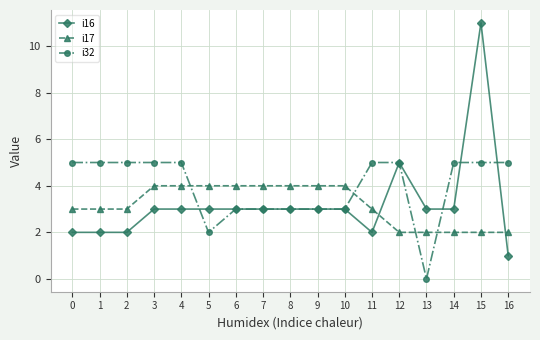

Reading right to left, list all the values displayed in this chart.

i16: 16=1	15=11	14=3	13=3	12=5	11=2	10=3	9=3	8=3	7=3	6=3	5=3	4=3	3=3	2=2	1=2	0=2
i17: 16=2	15=2	14=2	13=2	12=2	11=3	10=4	9=4	8=4	7=4	6=4	5=4	4=4	3=4	2=3	1=3	0=3
i32: 16=5	15=5	14=5	13=0	12=5	11=5	10=3	9=3	8=3	7=3	6=3	5=2	4=5	3=5	2=5	1=5	0=5